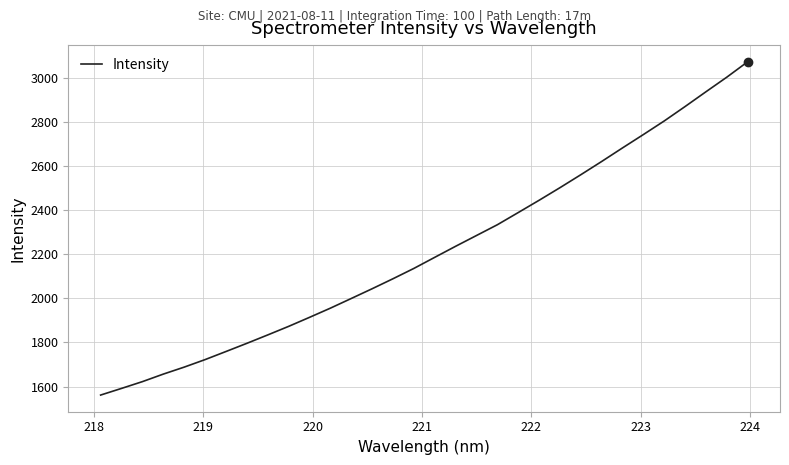

What is the difference between the maximum and minimum values?

1509.9